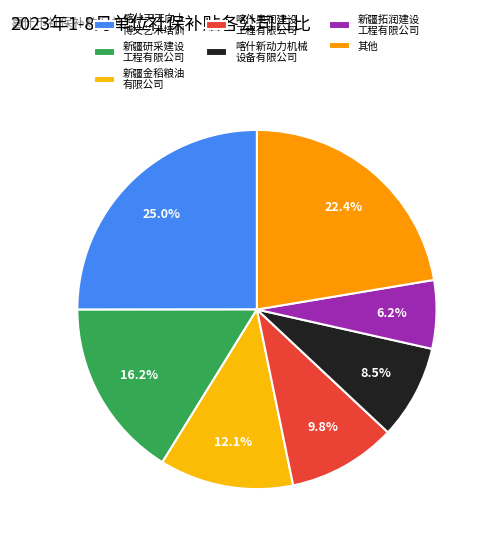

To the nearest percent, what is the average slice percentage?

14%